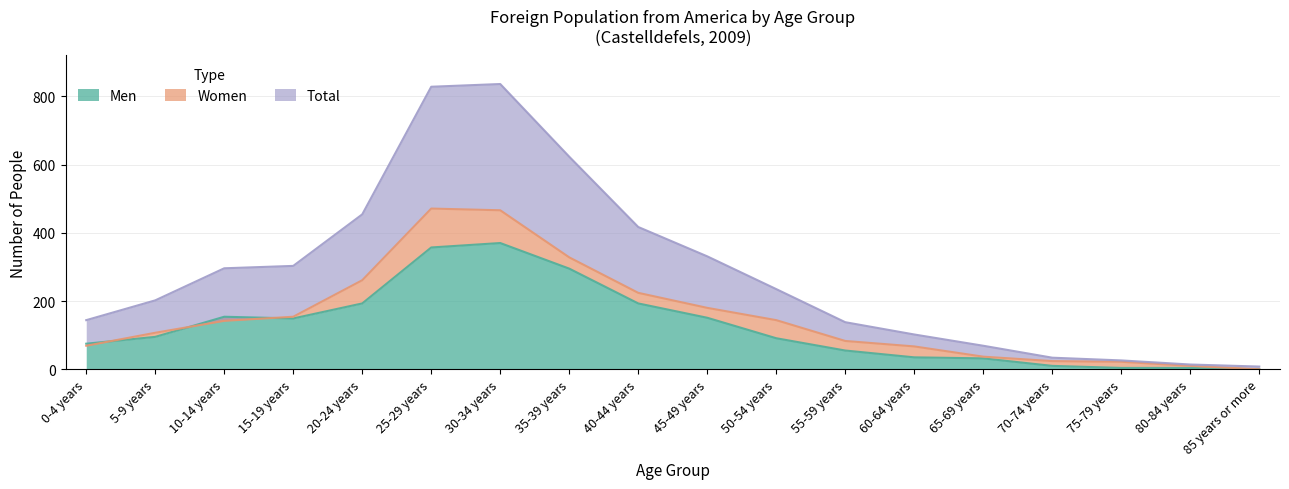

At 85 years or more, list the series in order from smallest to largest.

Men, Women, Total